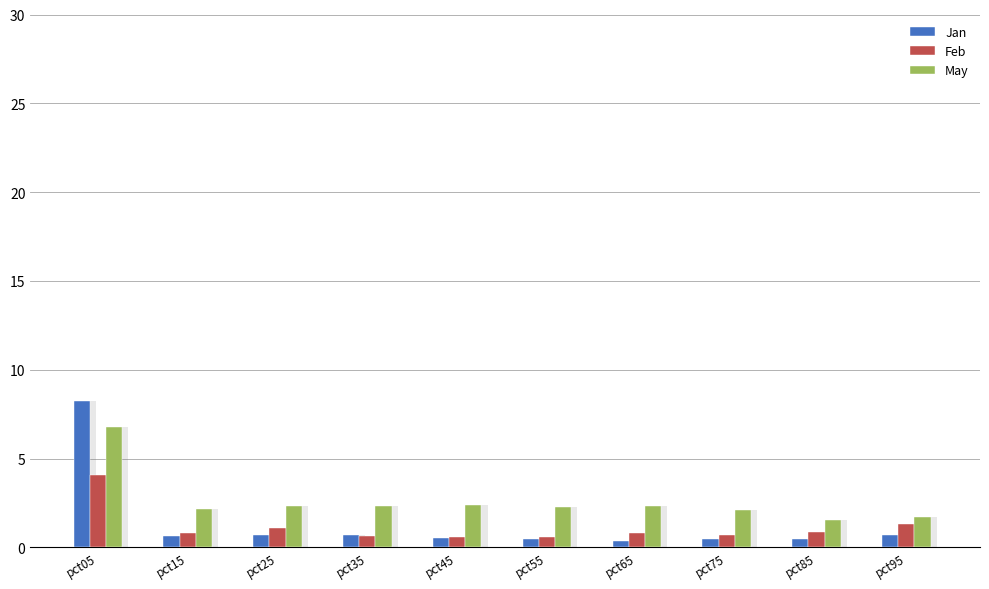

Read the May value at pct35.

2.4